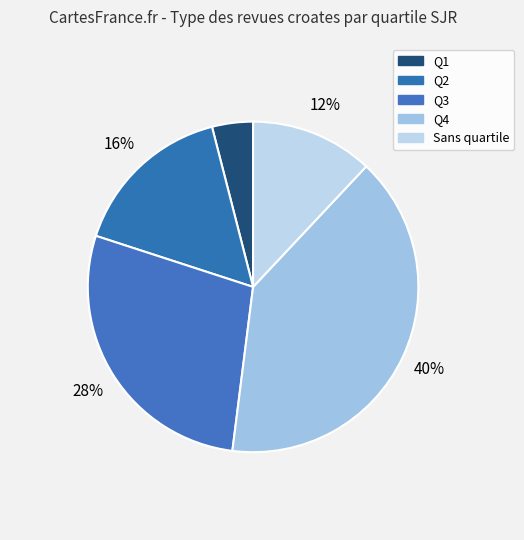

How many segments does this pie chart have?

5